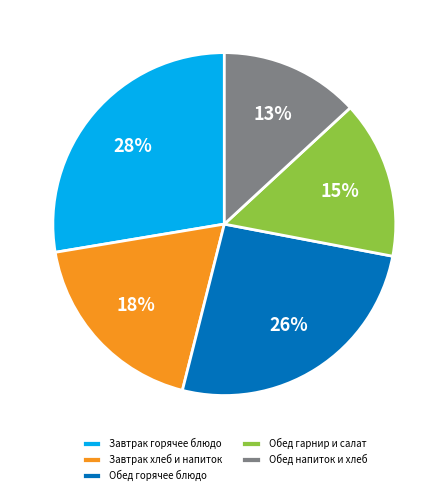

What is the ratio of the value at Обед напиток и хлеб to the value at Завтрак хлеб и напиток?

0.7